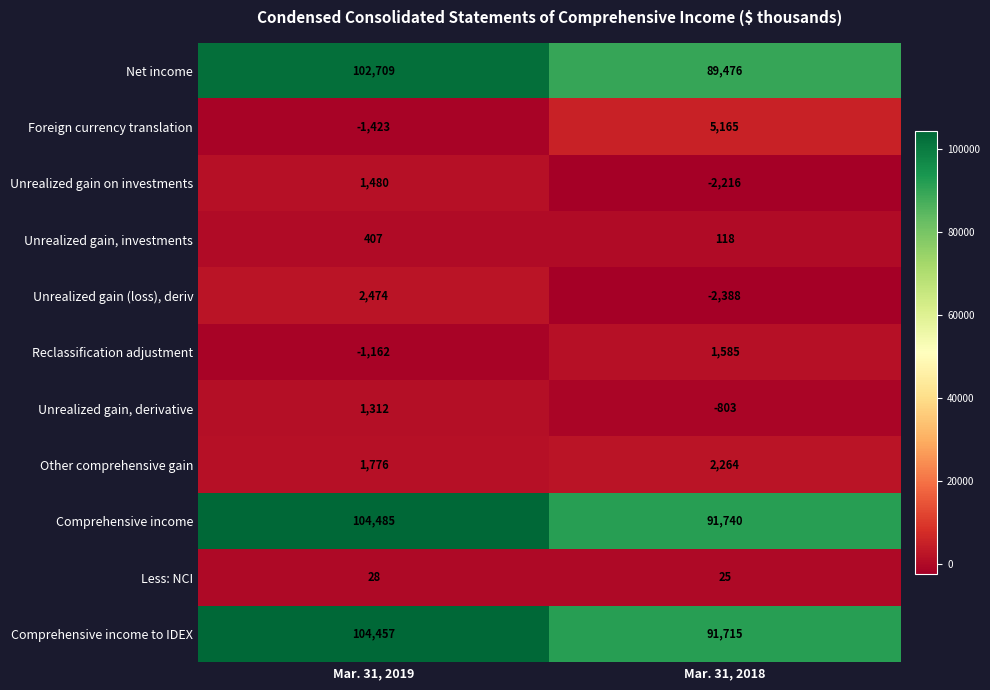

Between Mar. 31, 2019 and Mar. 31, 2018, which series saw the biggest shift?

Net income